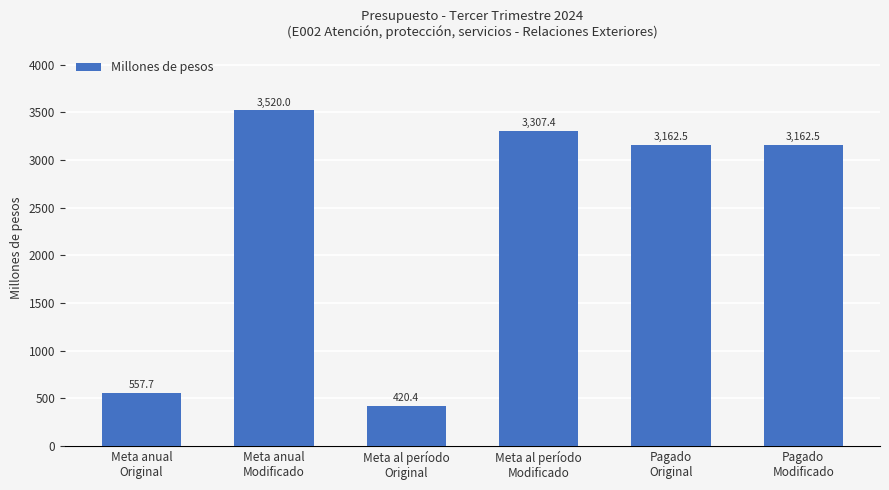

What is the minimum value shown in the chart?

420.4